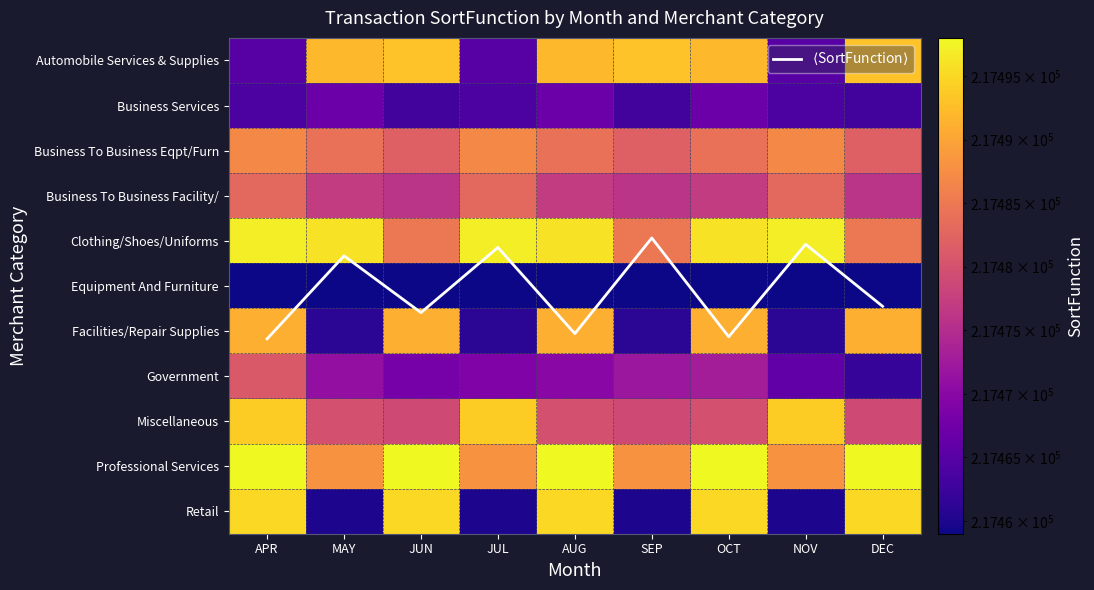

Between OCT and DEC, which is larger?

OCT